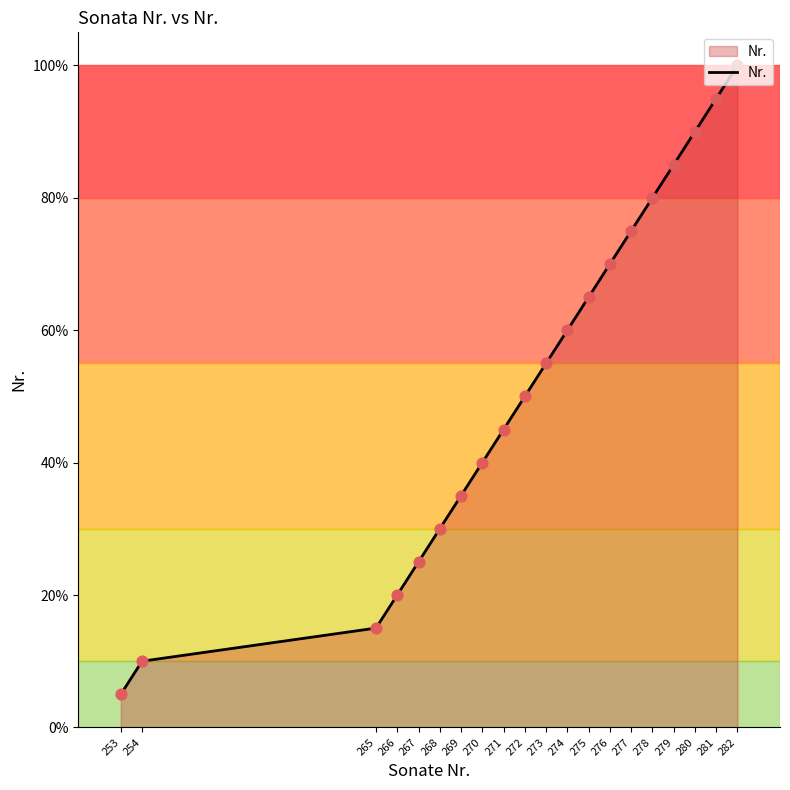

Between 279 and 265, which is larger?

279